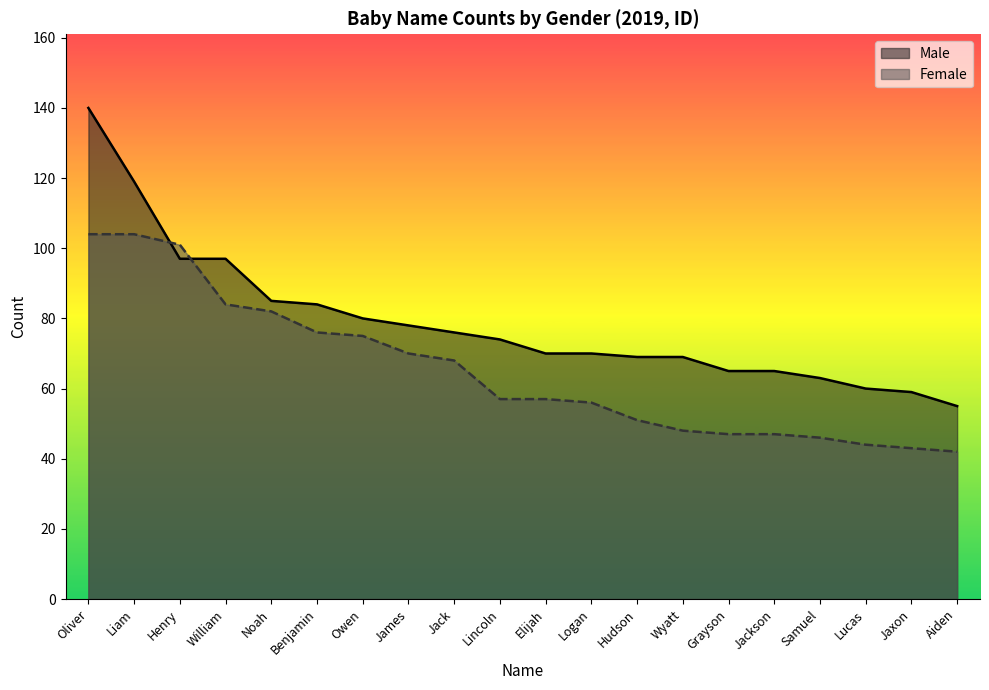

How many lines are shown in the chart?

2